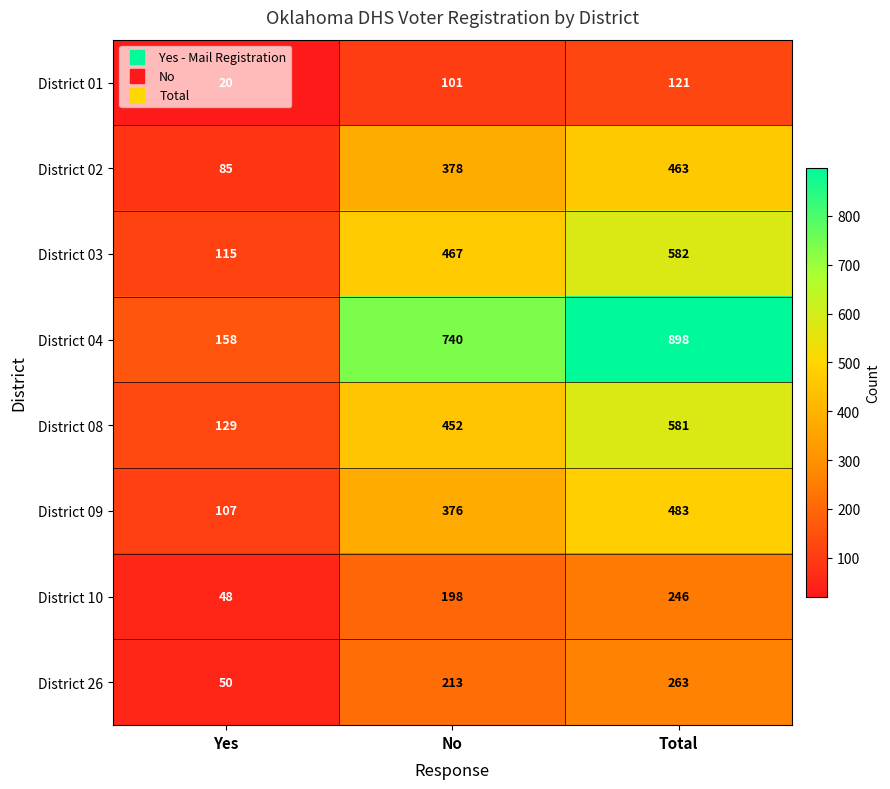

Count the District 09 values in the range 107 to 483.

3